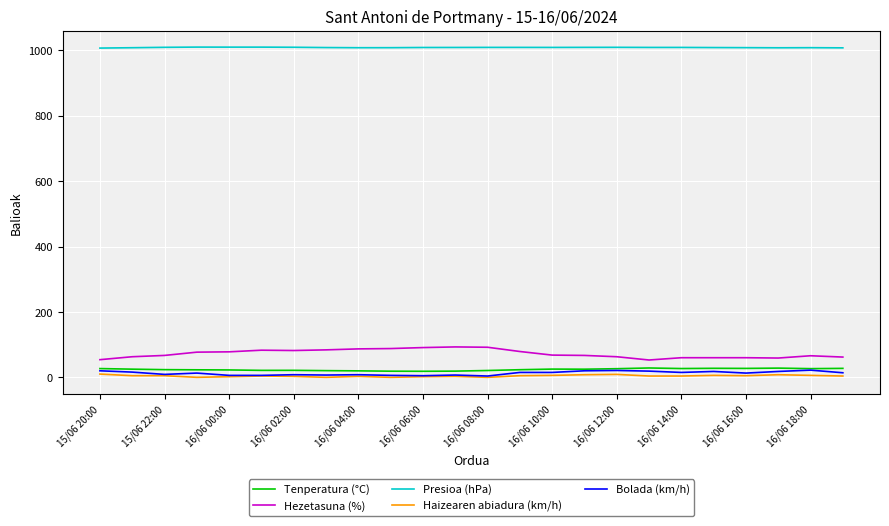

Which series has the largest total across all categories?

Presioa (hPa)